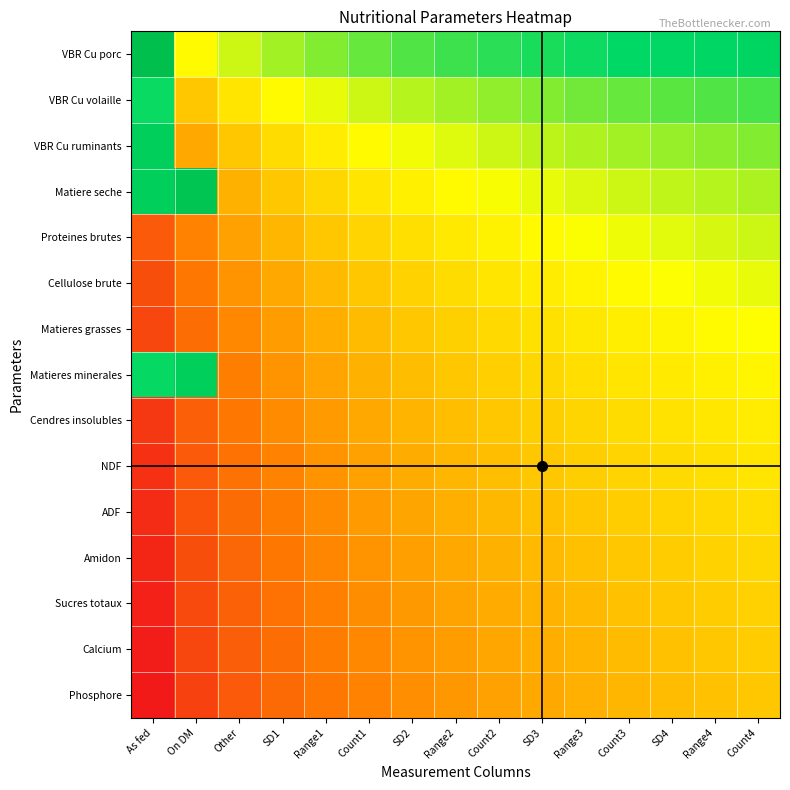

At Range2, list the series in order from largest to smallest.

VBR Cu porc, VBR Cu volaille, VBR Cu ruminants, Matiere seche, Proteines brutes, Cellulose brute, Matieres grasses, Matieres minerales, Cendres insolubles, NDF, ADF, Amidon, Sucres totaux, Calcium, Phosphore